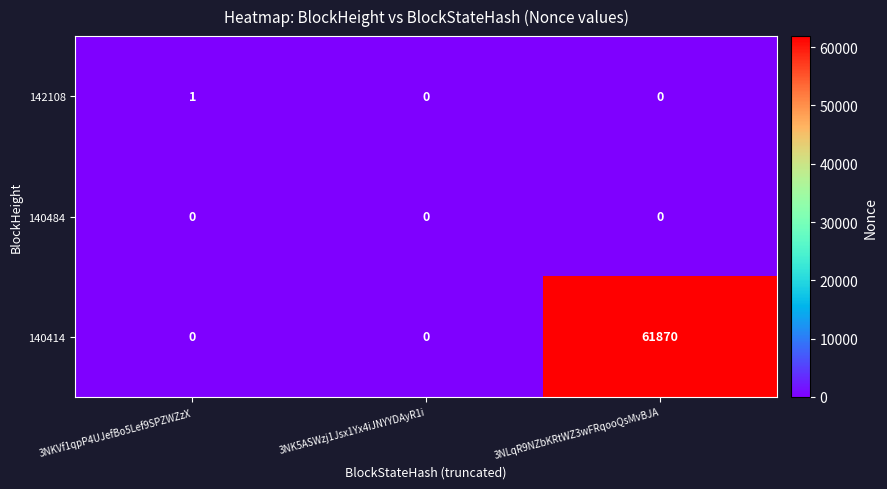

How many series are shown in this chart?

3